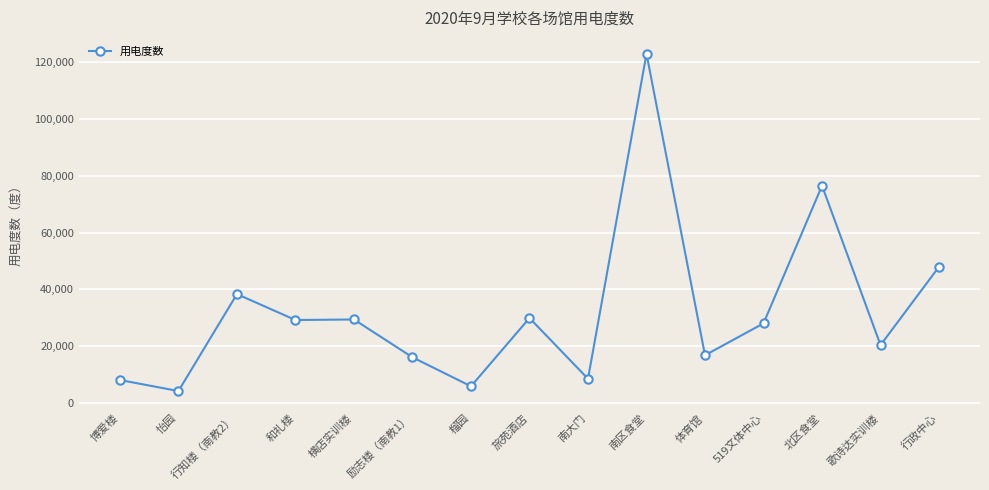

What is the value of the 7th point from the left?

5815